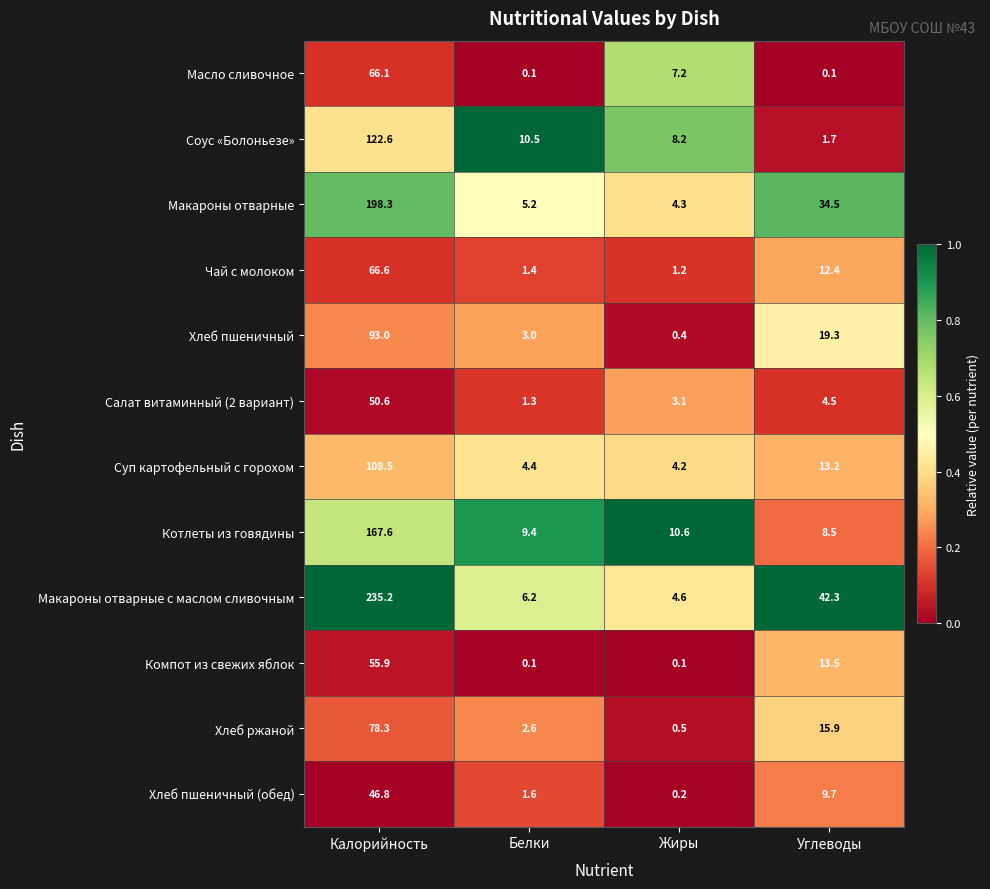

List the series in order of their peak value, lowest first.

Хлеб пшеничный (обед), Салат витаминный (2 вариант), Компот из свежих яблок, Масло сливочное, Чай с молоком, Хлеб ржаной, Хлеб пшеничный, Суп картофельный с горохом, Соус «Болоньезе», Котлеты из говядины, Макароны отварные, Макароны отварные с маслом сливочным